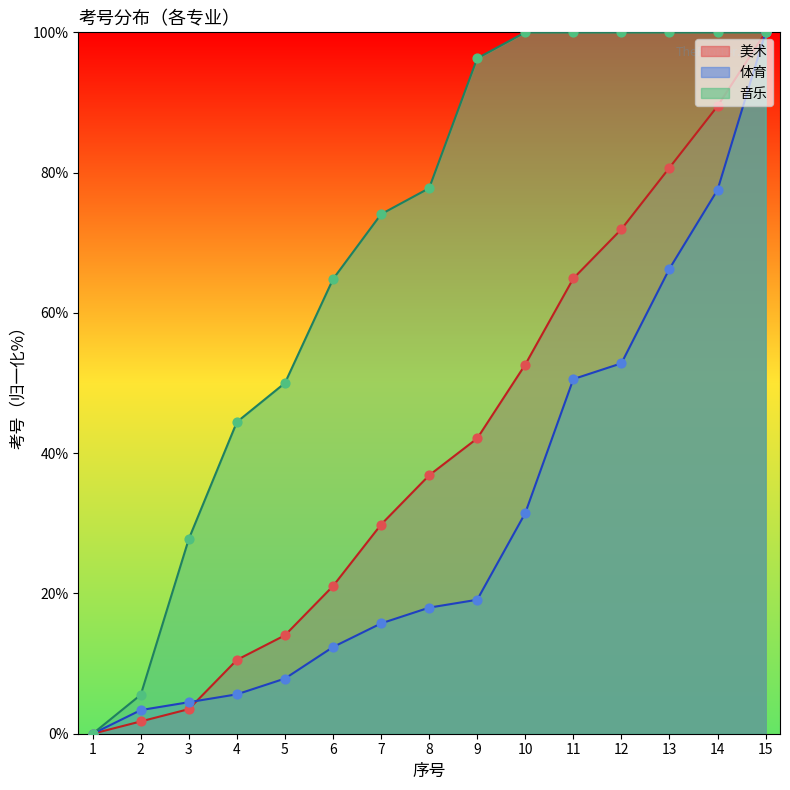

At which category is the sum across all series the highest?

15